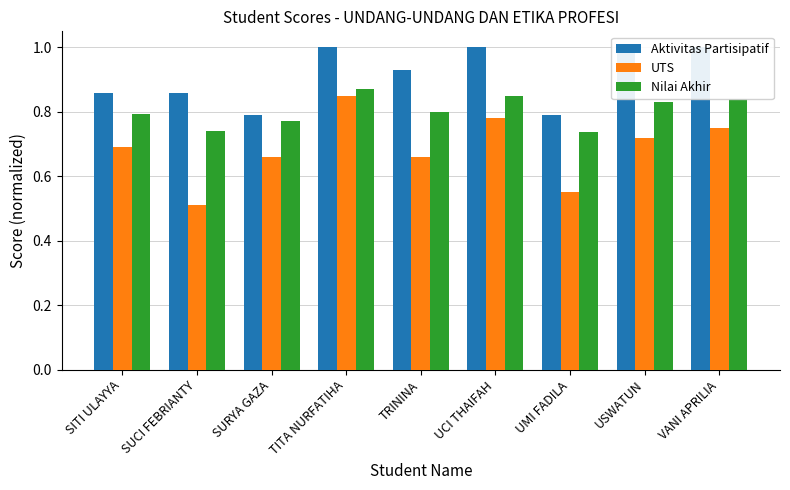

Reading left to right, what are all the values shown in this chart?

Aktivitas Partisipatif: SITI ULAYYA=0.9	SUCI FEBRIANTY=0.9	SURYA GAZA=0.8	TITA NURFATIHA=1.0	TRININA=0.9	UCI THAIFAH=1.0	UMI FADILA=0.8	USWATUN=1.0	VANI APRILIA=1.0
UTS: SITI ULAYYA=0.7	SUCI FEBRIANTY=0.5	SURYA GAZA=0.7	TITA NURFATIHA=0.8	TRININA=0.7	UCI THAIFAH=0.8	UMI FADILA=0.6	USWATUN=0.7	VANI APRILIA=0.8
Nilai Akhir: SITI ULAYYA=0.8	SUCI FEBRIANTY=0.7	SURYA GAZA=0.8	TITA NURFATIHA=0.9	TRININA=0.8	UCI THAIFAH=0.8	UMI FADILA=0.7	USWATUN=0.8	VANI APRILIA=0.8